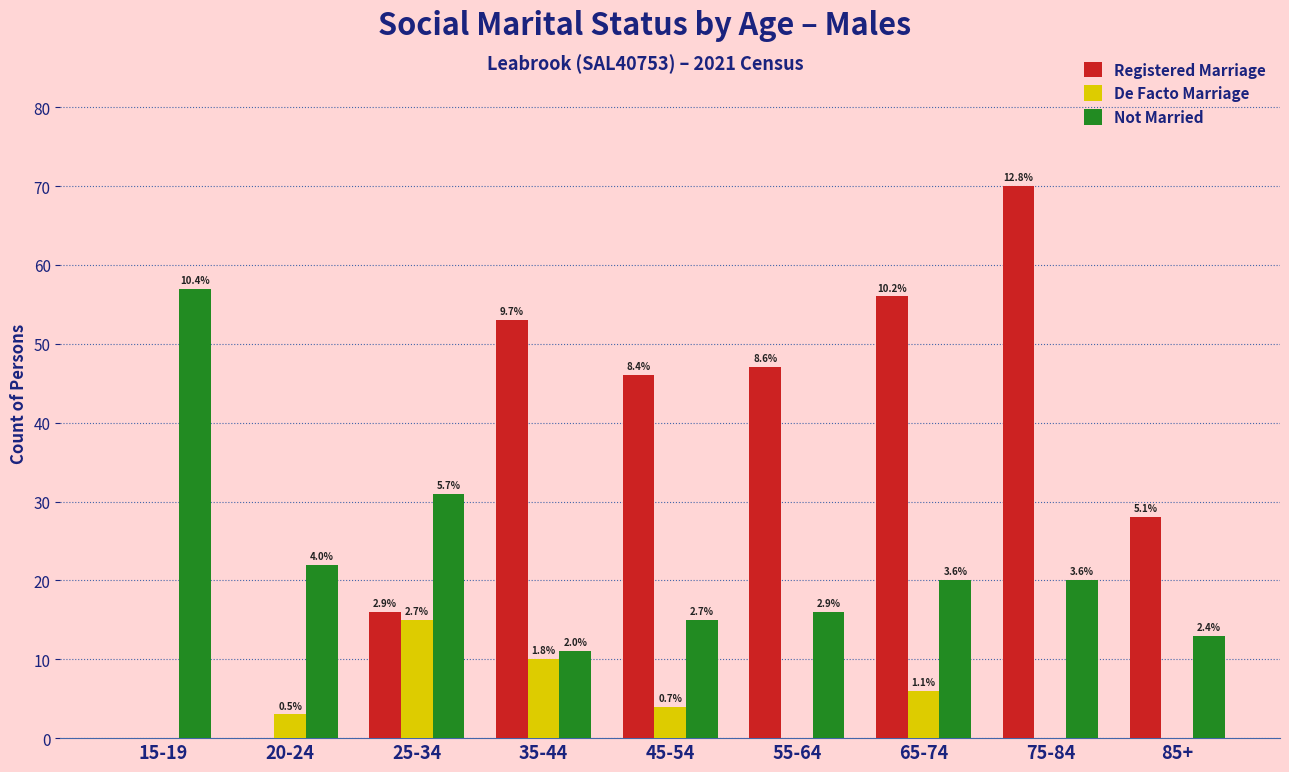

Does the chart contain stacked bars?

No